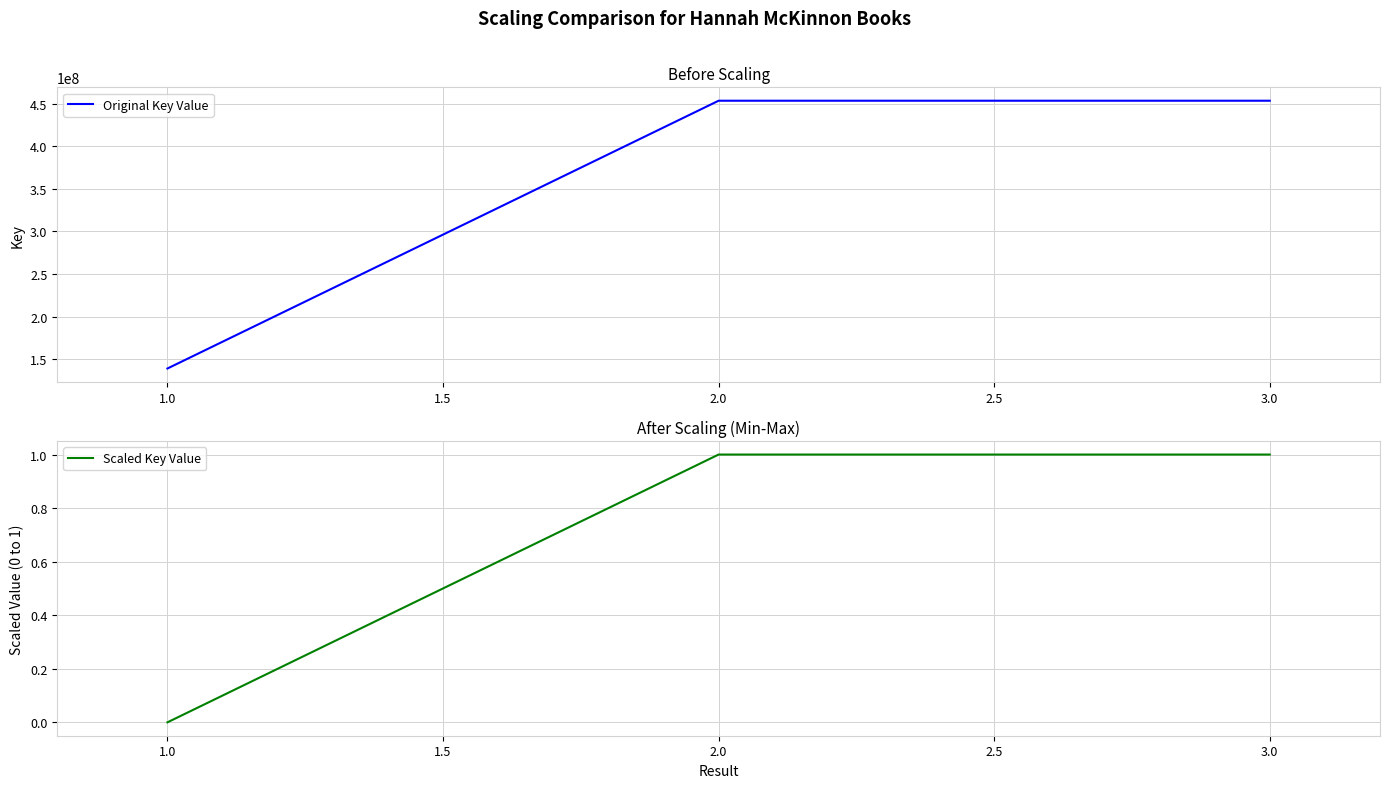

True or false: Scaled Key Value has a value of 1.0 at 2.0.

True